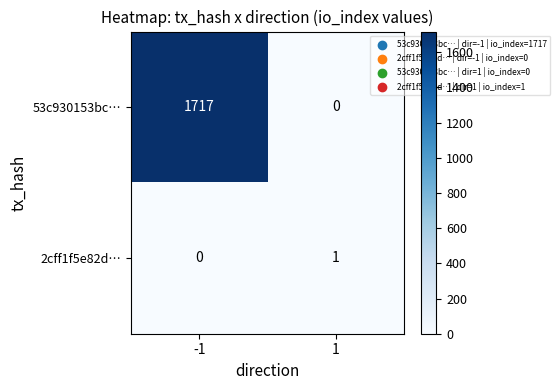

The value of 53c930153bc… at 1 is 0. True or false?

True